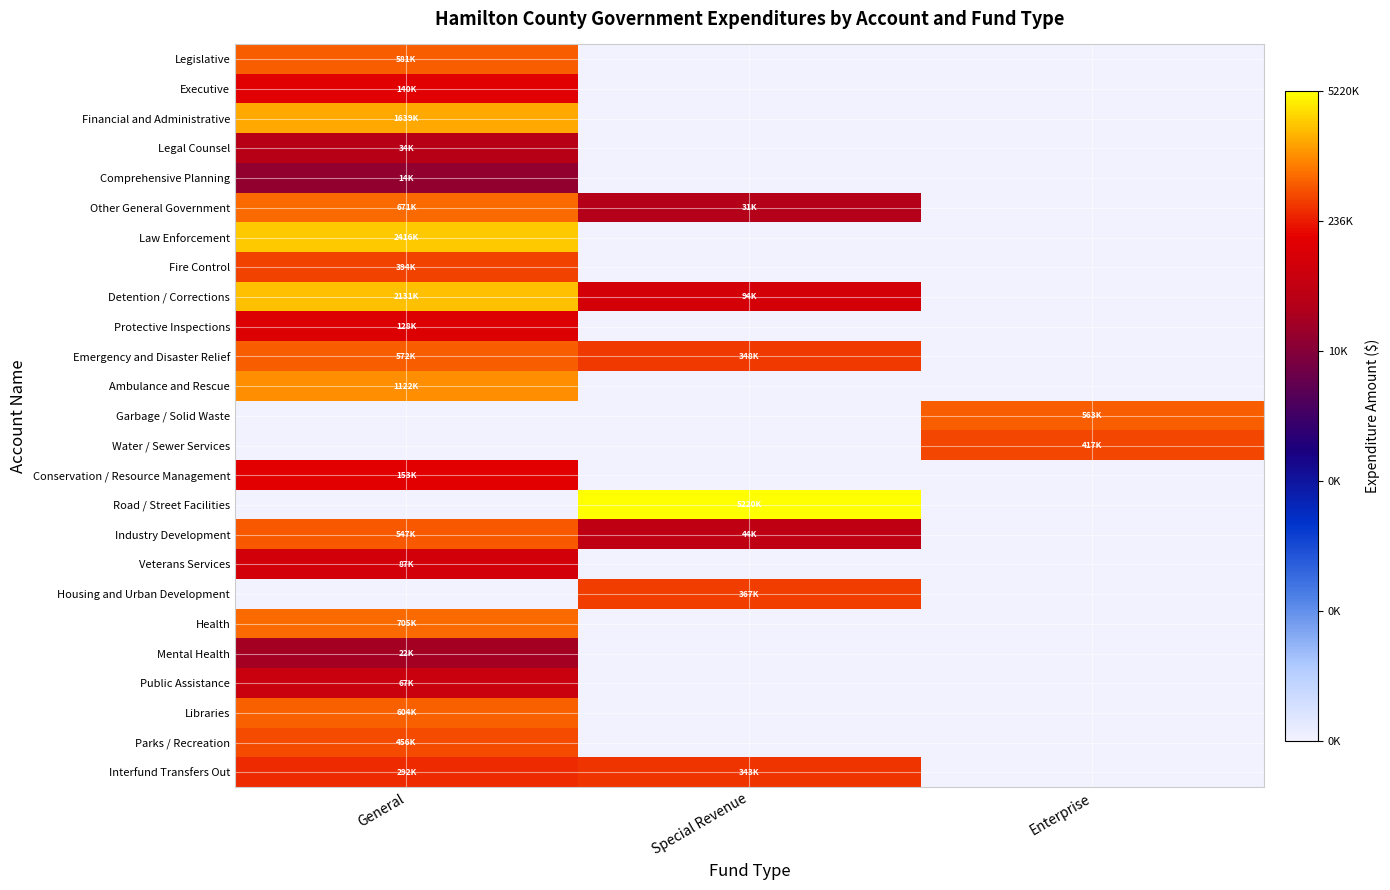

At which category is the sum across all series the highest?

General